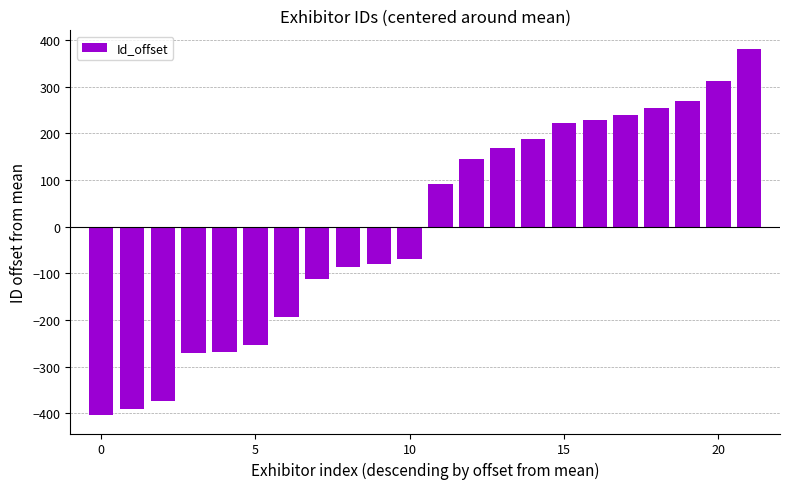

What is the value of the 12th bar from the left?

91.7